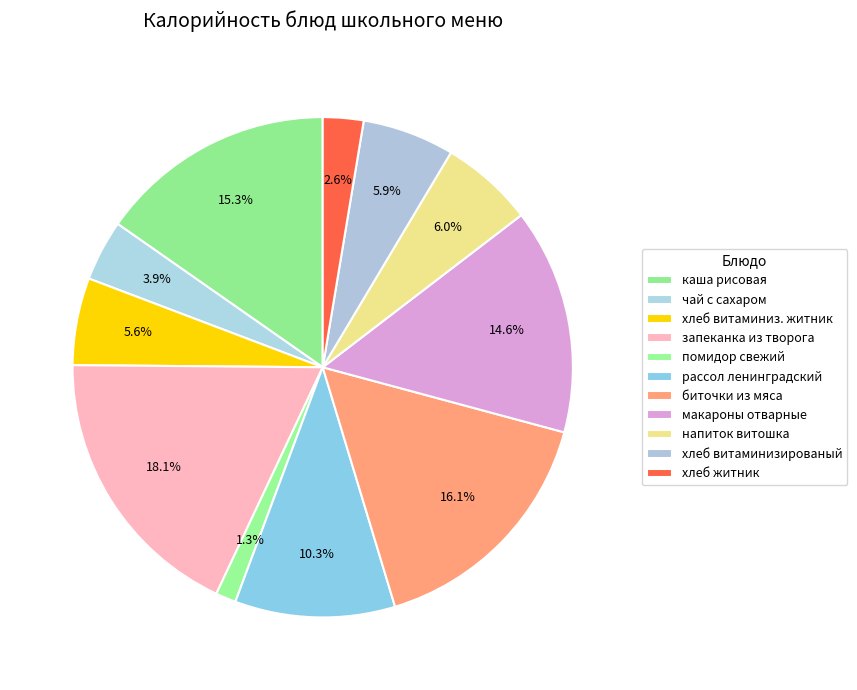

Count the number of slices in the pie.

11